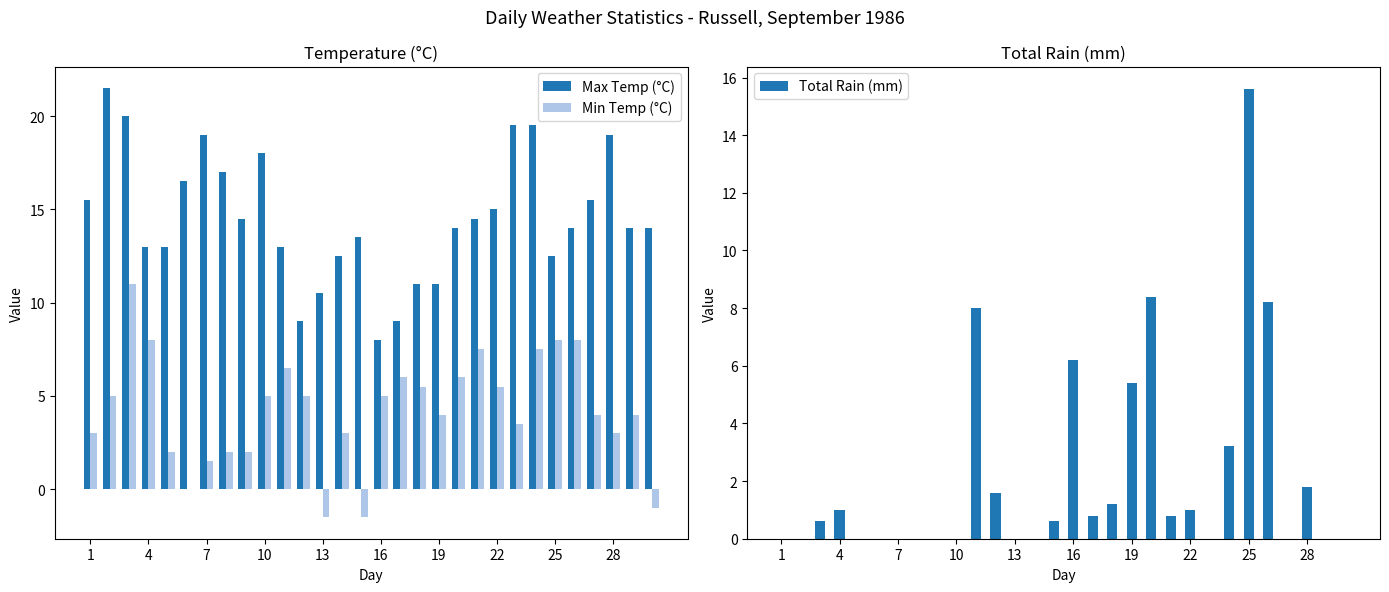

What is the sum of all Max Temp (°C) values?

437.0